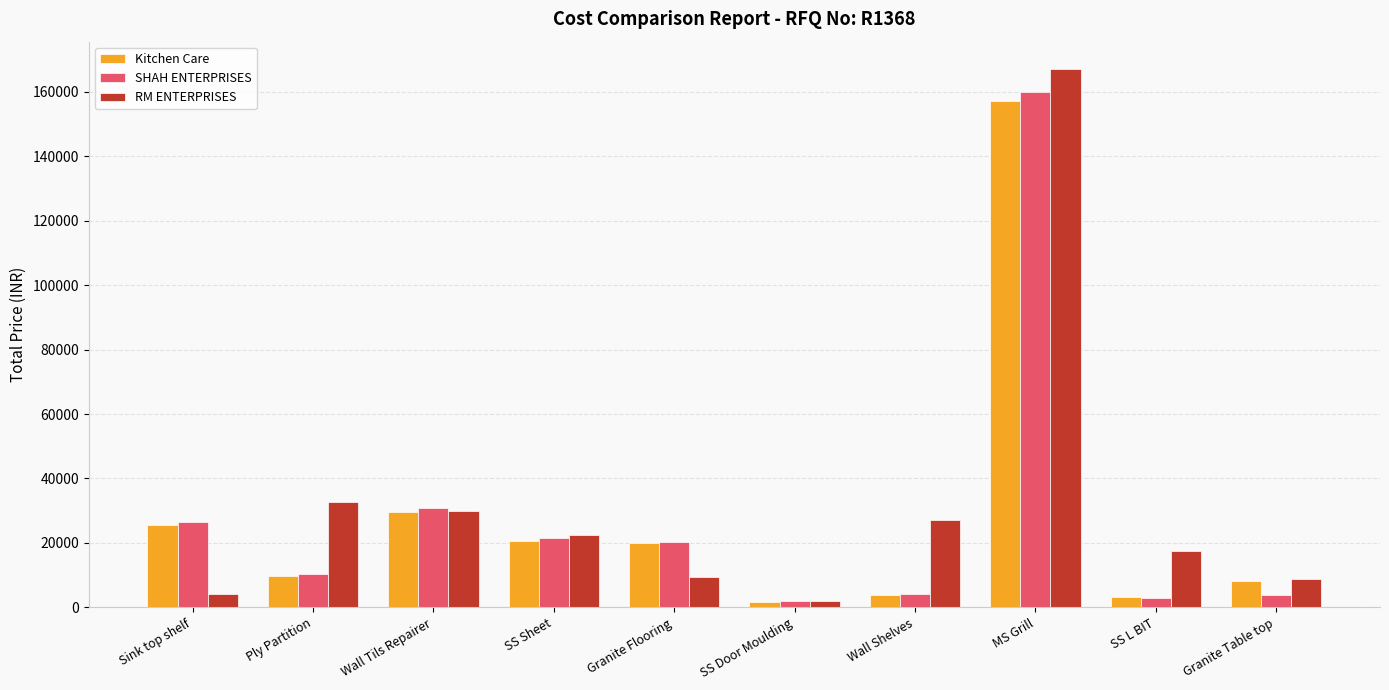

The value of Kitchen Care at Ply Partition is 17281.7. True or false?

False